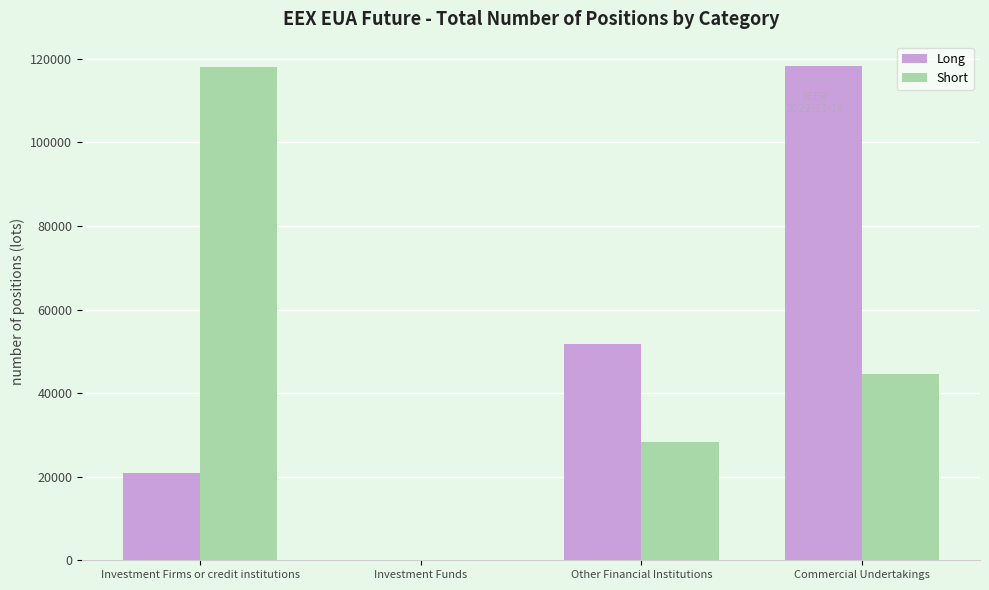

The Short series shows 77925 at Investment Firms or credit institutions. True or false?

False